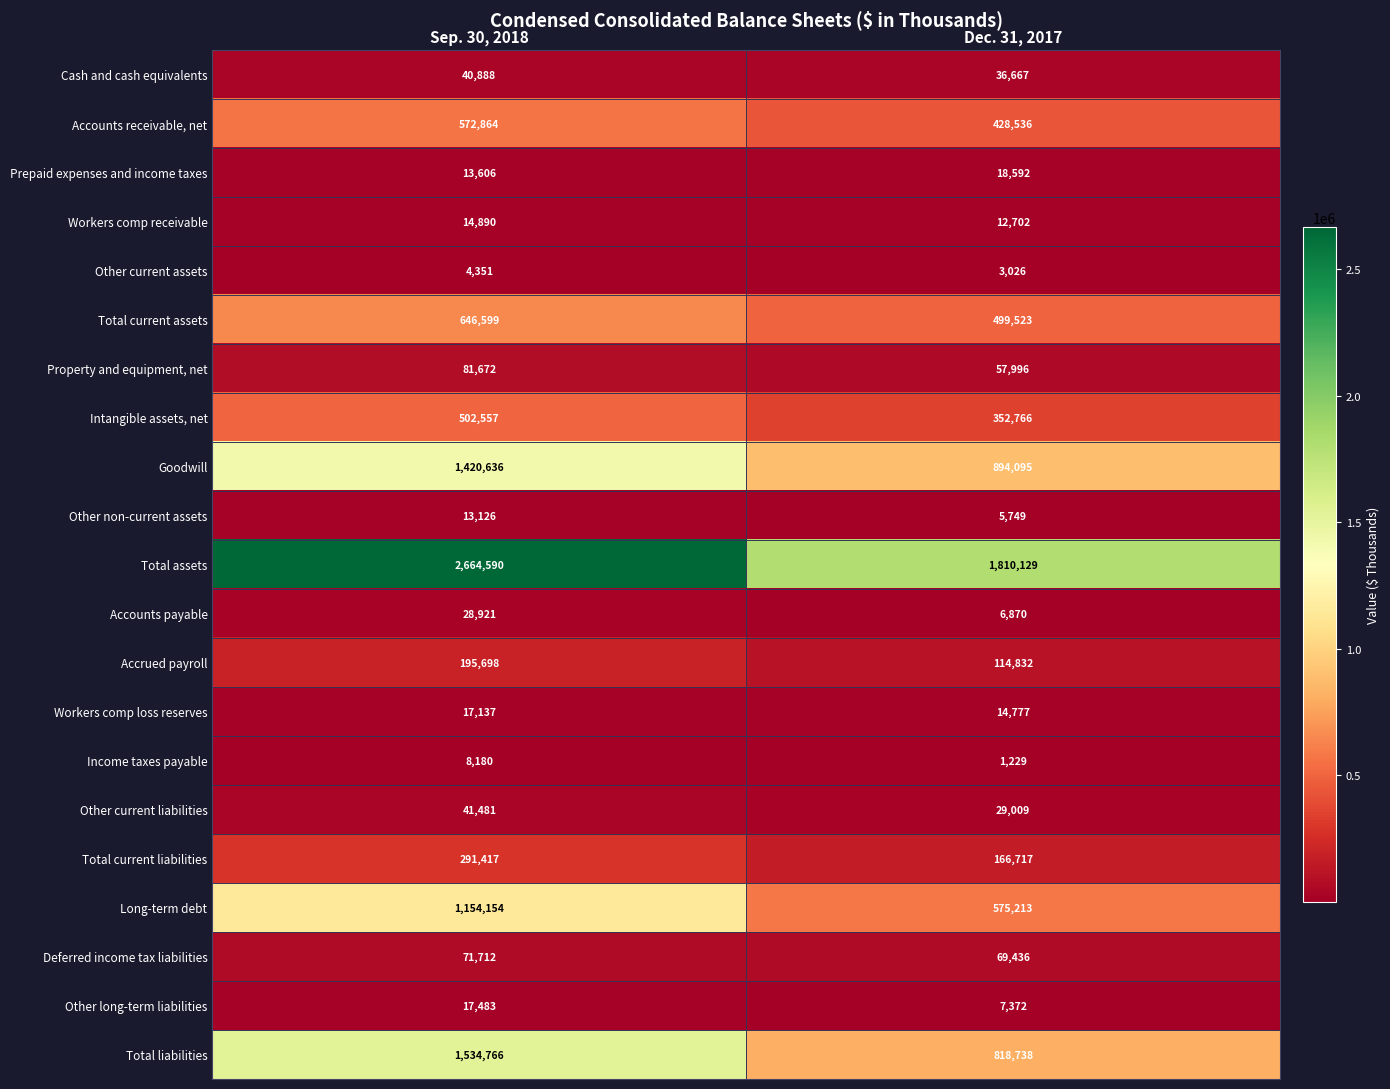

What is the smallest value displayed?

1229